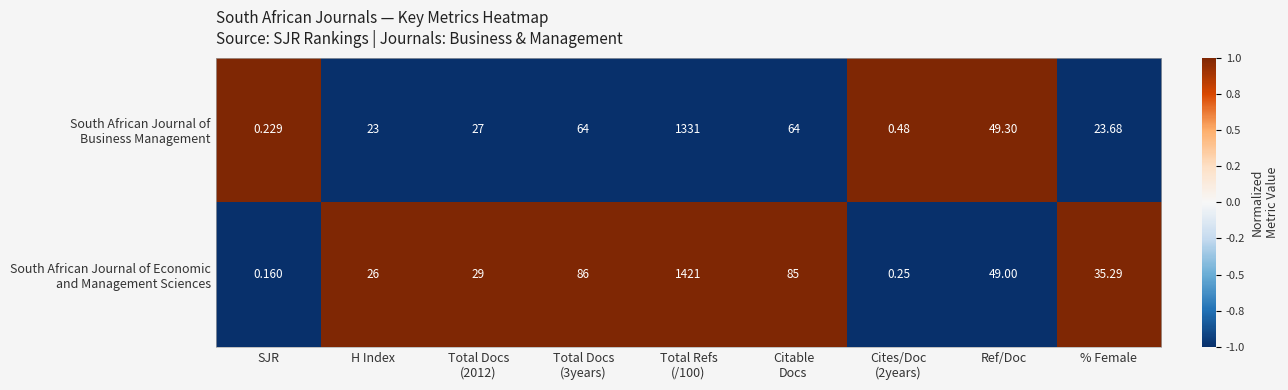

Which category has the lowest value across all series?

SJR